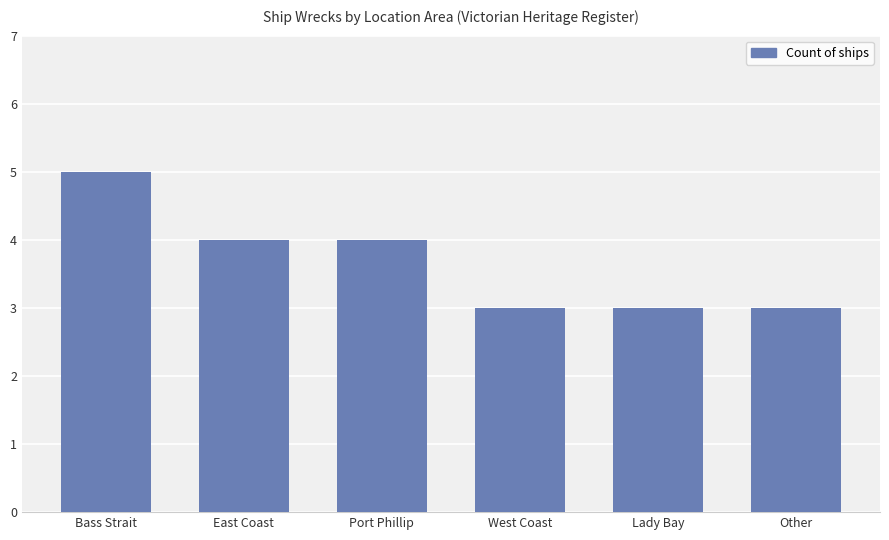

How many values are between 3 and 4?

5